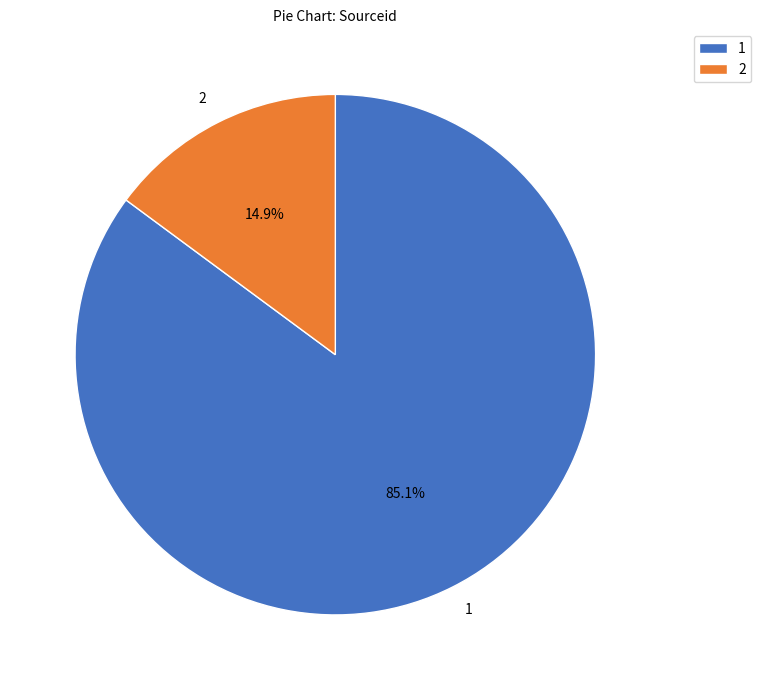

Is it true that 2 is 15% of the pie?

True